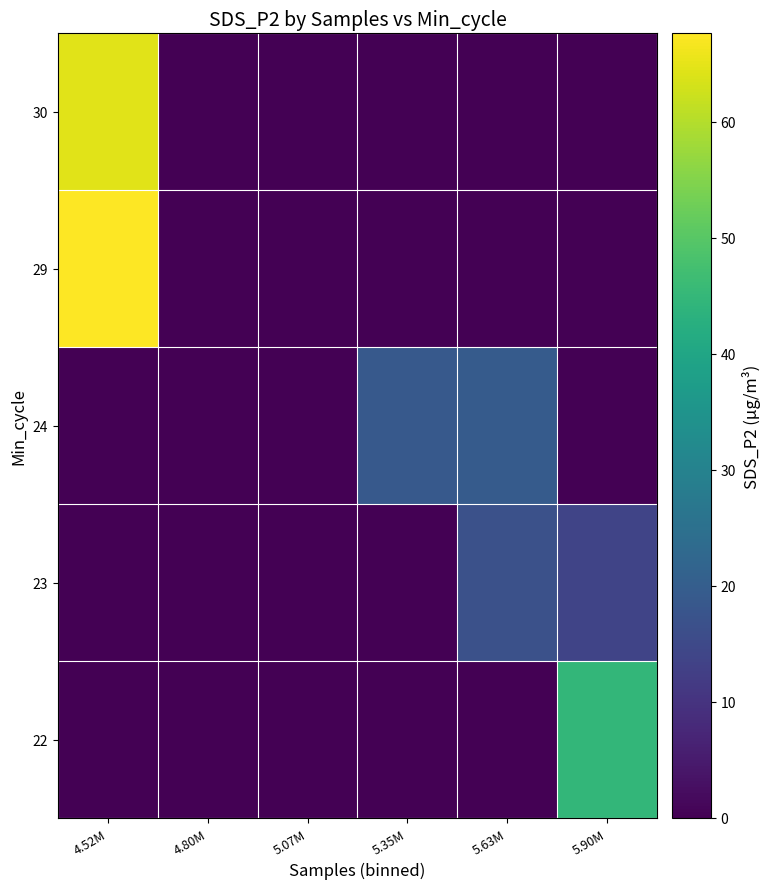

List the series in order of their peak value, highest first.

29, 30, 22, 24, 23